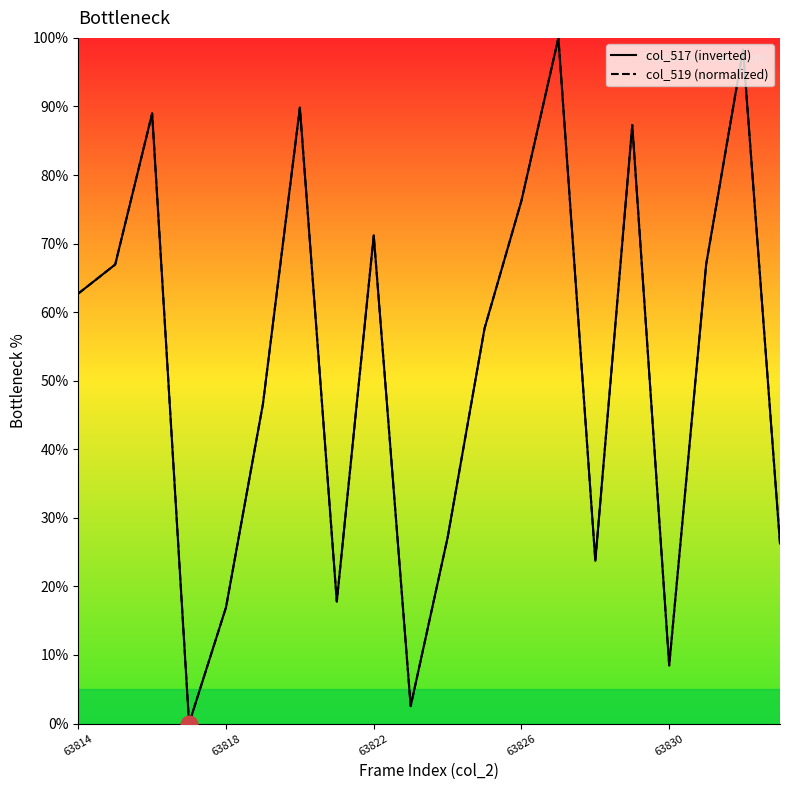

List the series in order of their peak value, lowest first.

col_517 (inverted), col_519 (normalized)